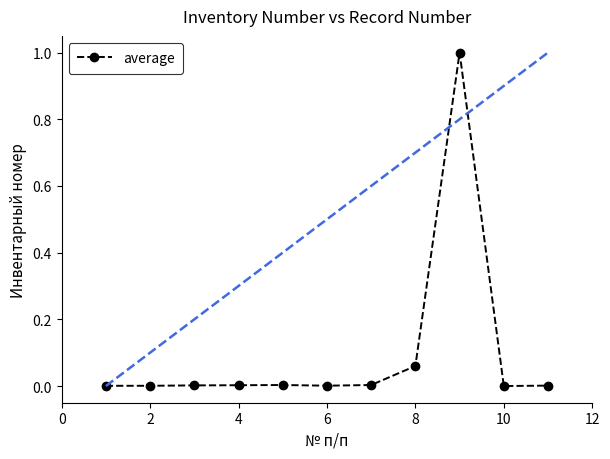

True or false: there are more than 0 points higher than both neighbors.

True